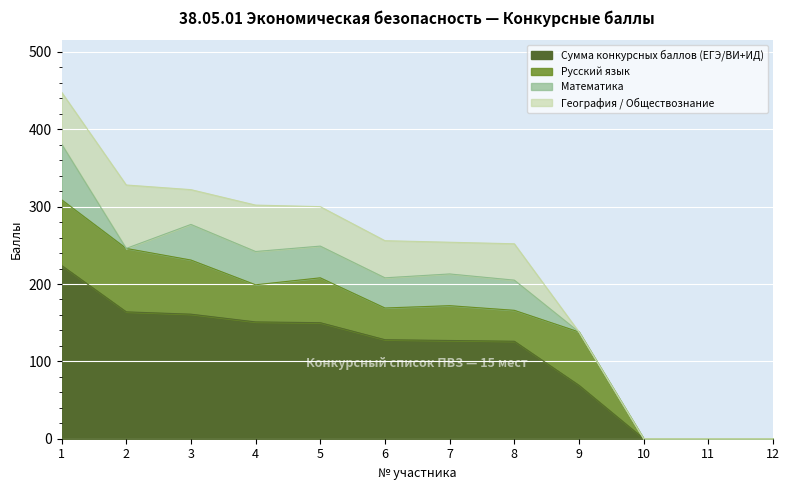

What is the difference between the highest and lowest values at 8?

87